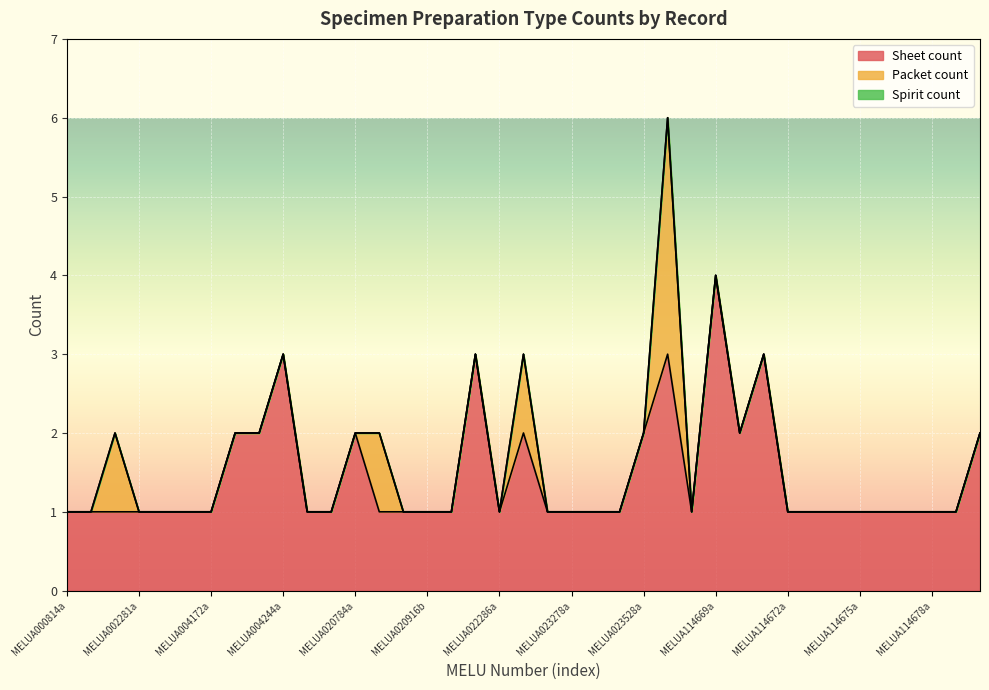

The value of Sheet count at MELUA114706a is 1. True or false?

True